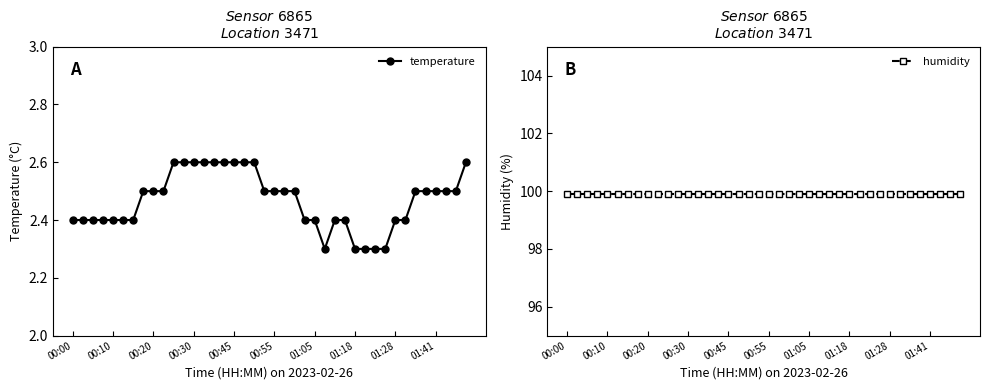

What is the spread (max minus min) of values at 30?

97.6